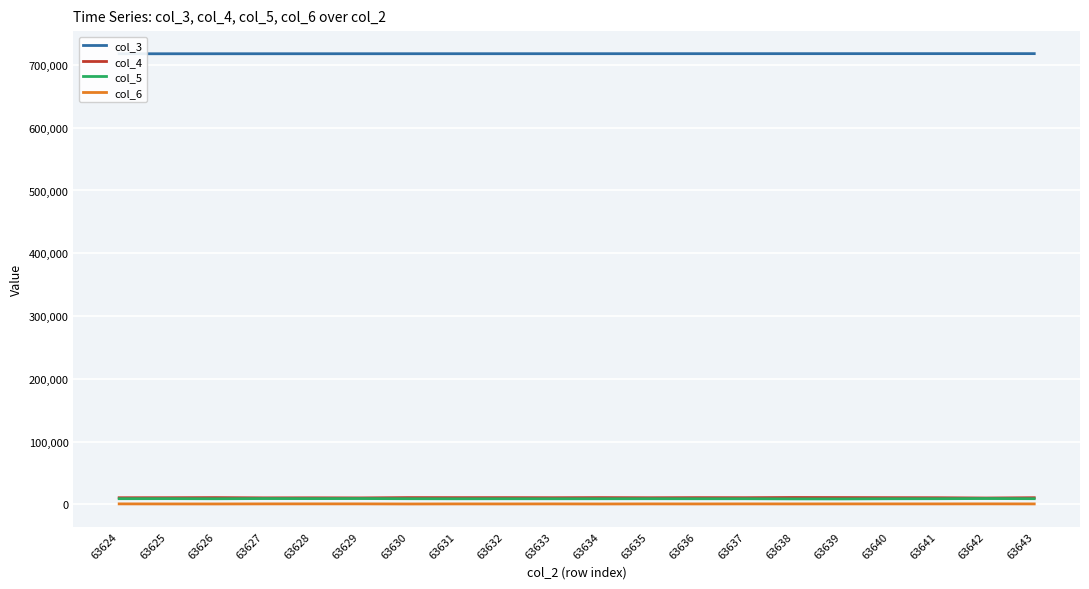

How many data points does each series have?

20